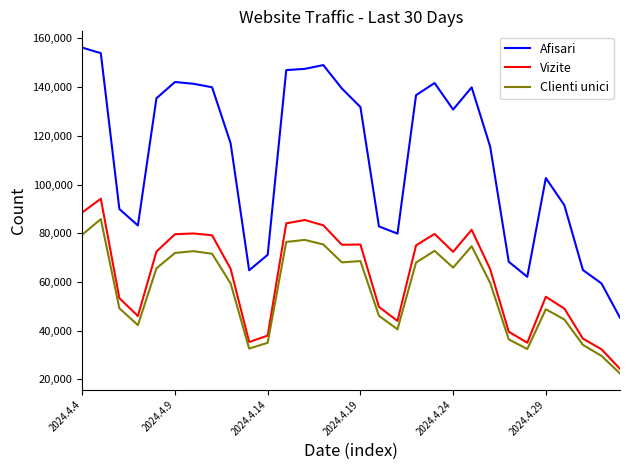

Which series has the largest total across all categories?

Afisari